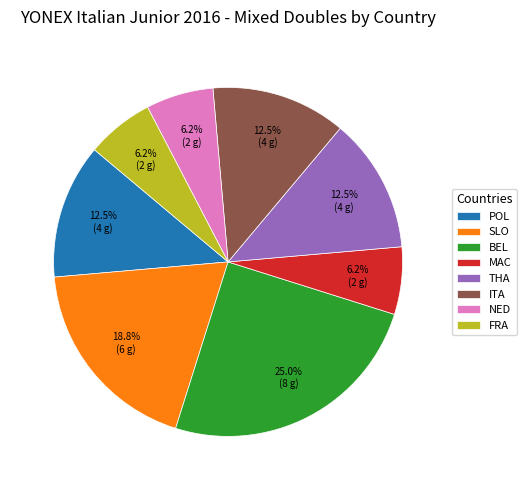

What is the ratio of the value at THA to the value at ITA?

1.0